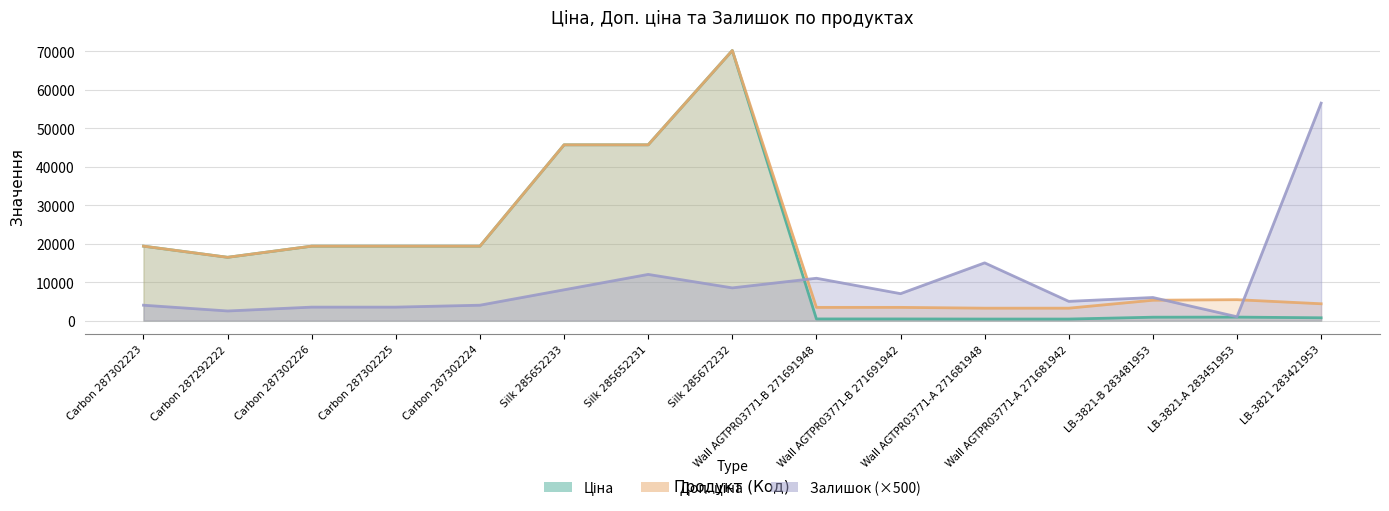

Does the chart have visible grid lines?

Yes